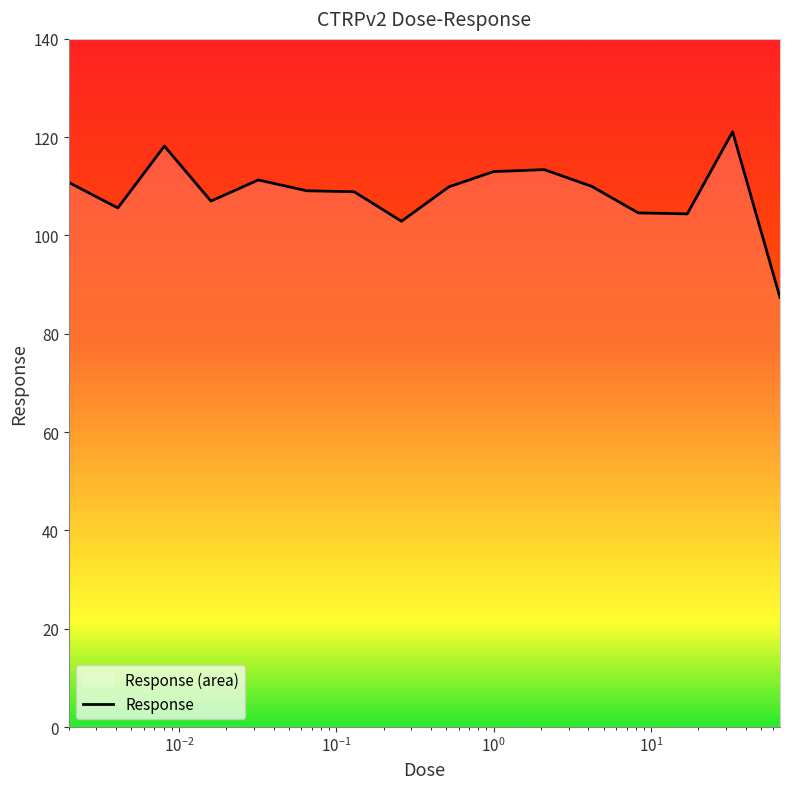

What is the difference between the maximum and minimum values?

33.7